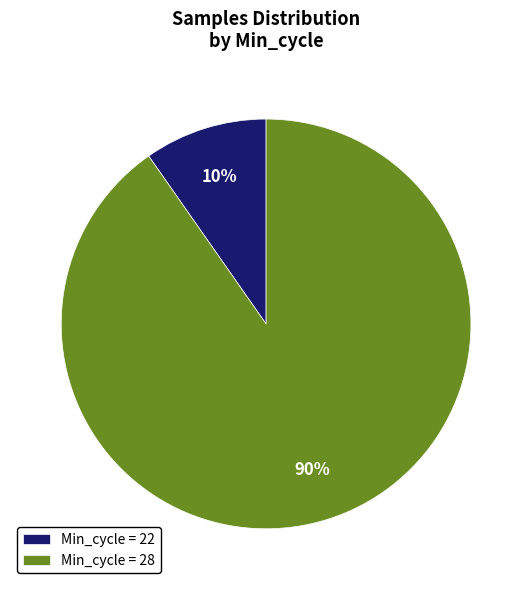

How many segments does this pie chart have?

2